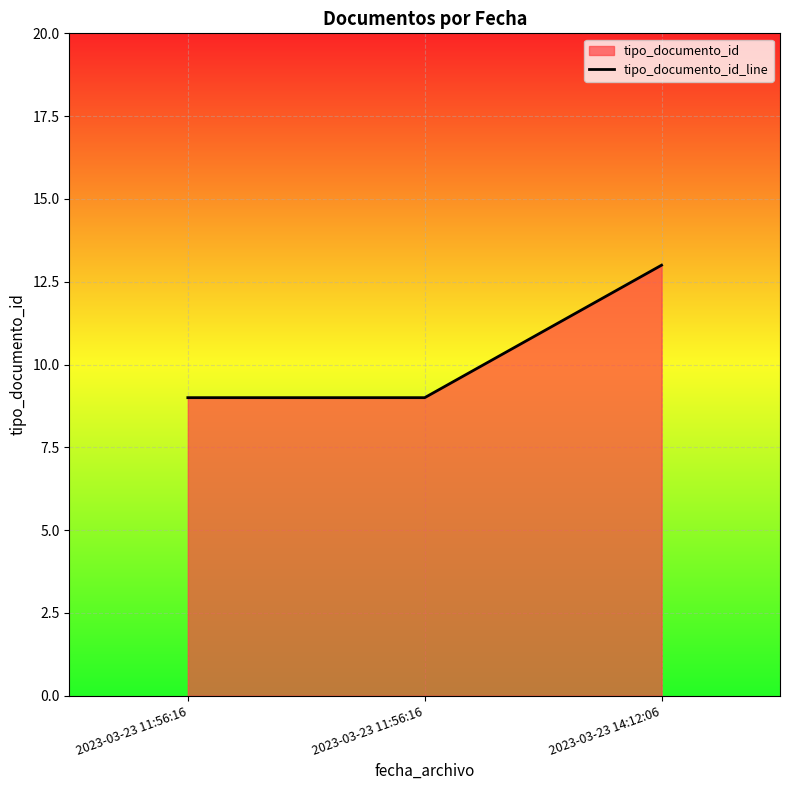

What is the label of the 3rd point from the left?

2023-03-23 14:12:06